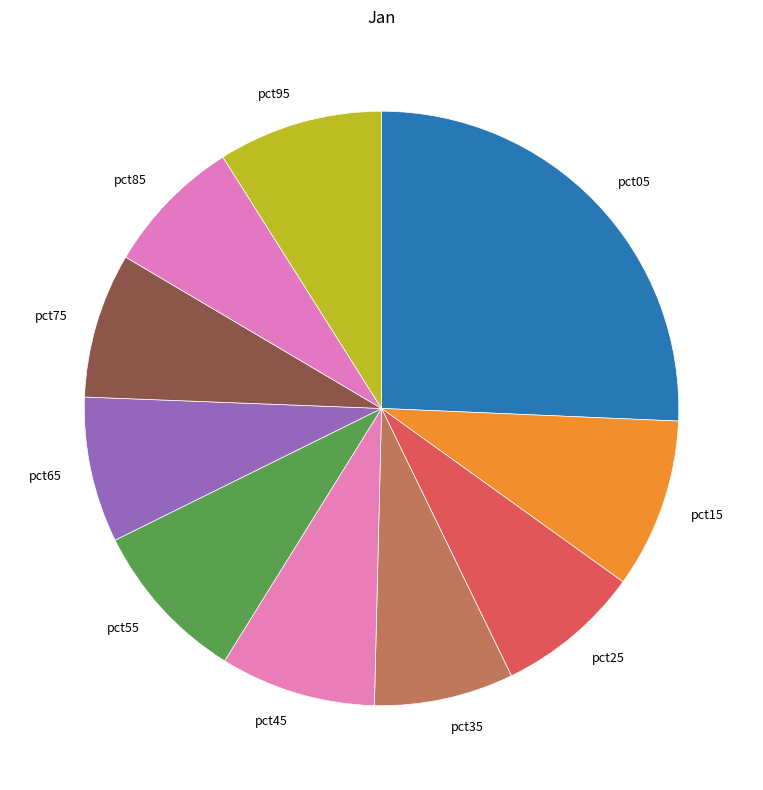

Is pct55 the majority of the pie?

No